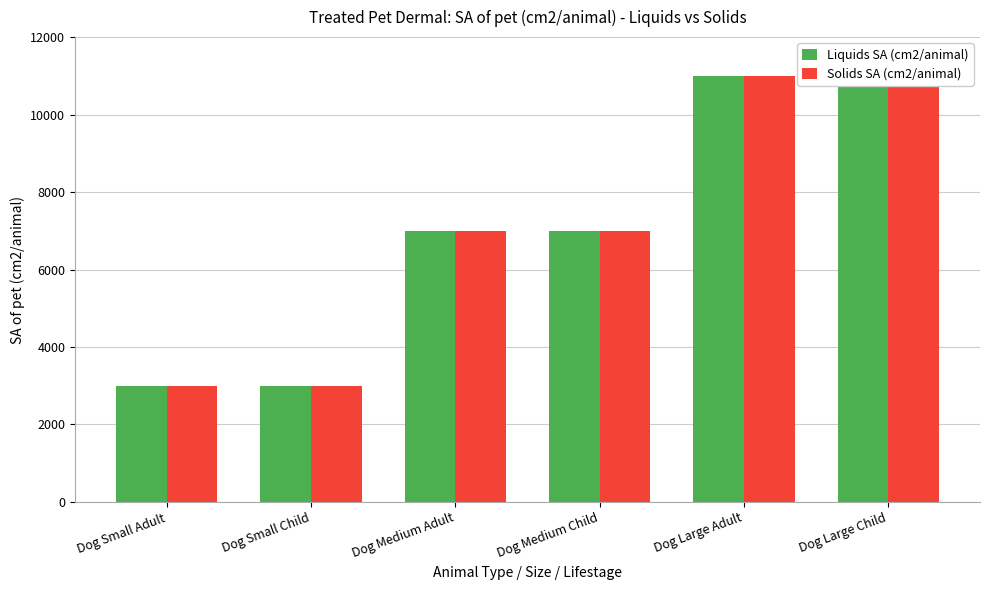

What is the highest value of the Liquids SA (cm2/animal) series?

11000